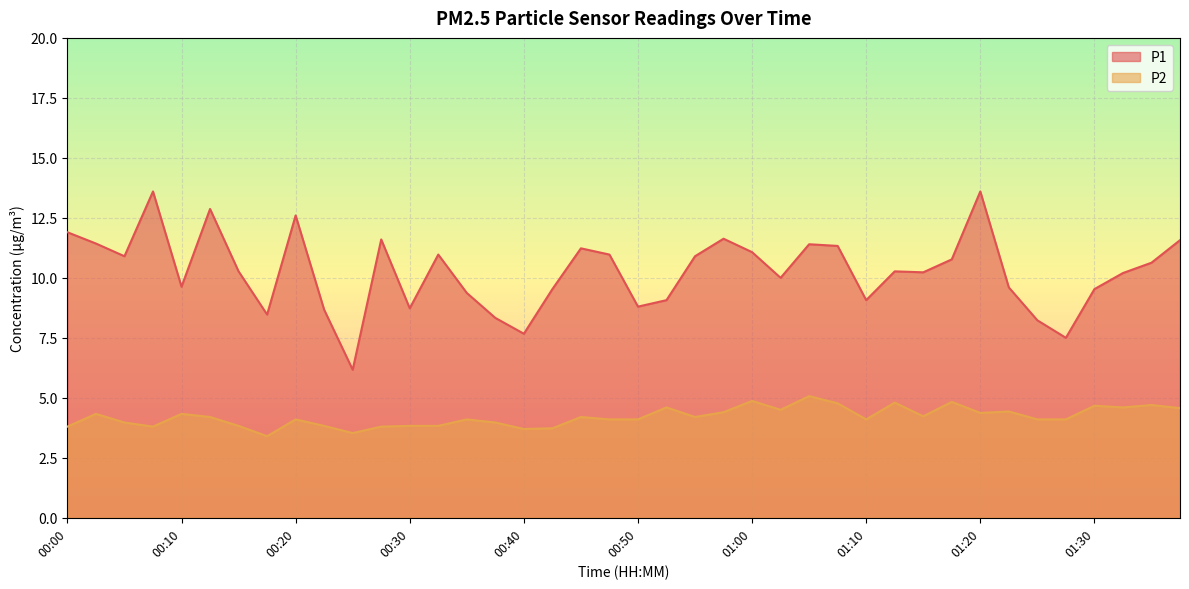

What is the greatest value displayed?

13.6